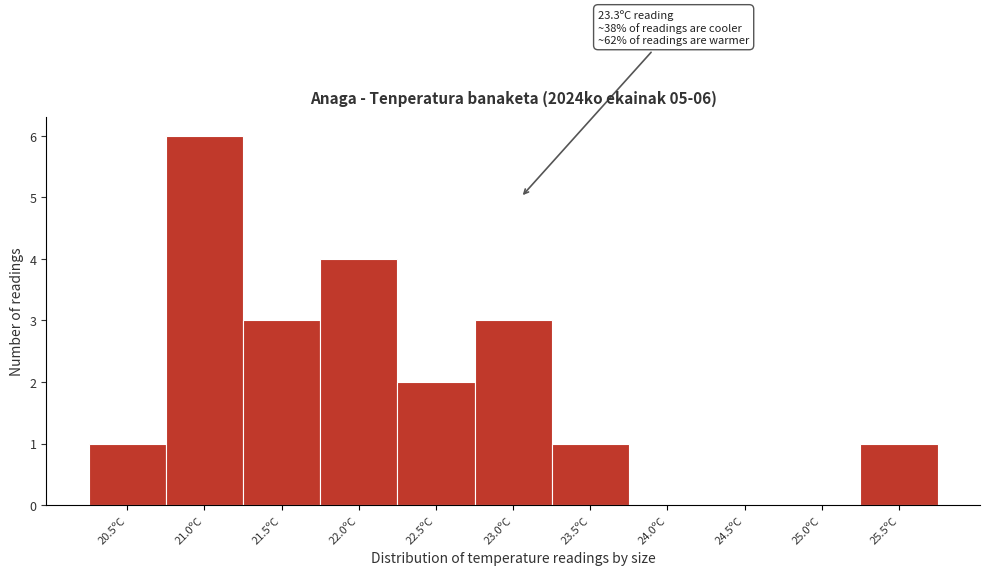

Reading left to right, extract all data points from this chart.

20.5ºC=1	21.0ºC=6	21.5ºC=3	22.0ºC=4	22.5ºC=2	23.0ºC=3	23.5ºC=1	24.0ºC=0	24.5ºC=0	25.0ºC=0	25.5ºC=1